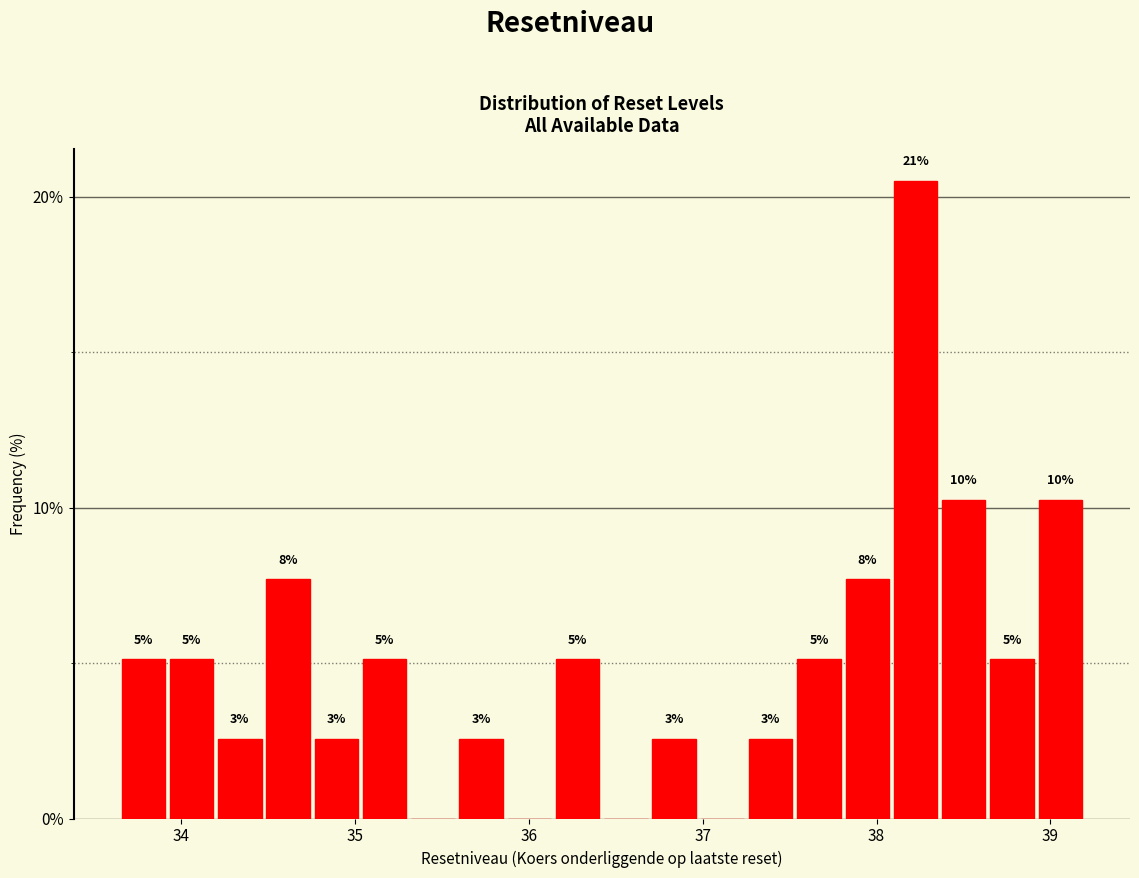

Read against the x-axis, roughly where is the centre of the tallest bar?

38.2